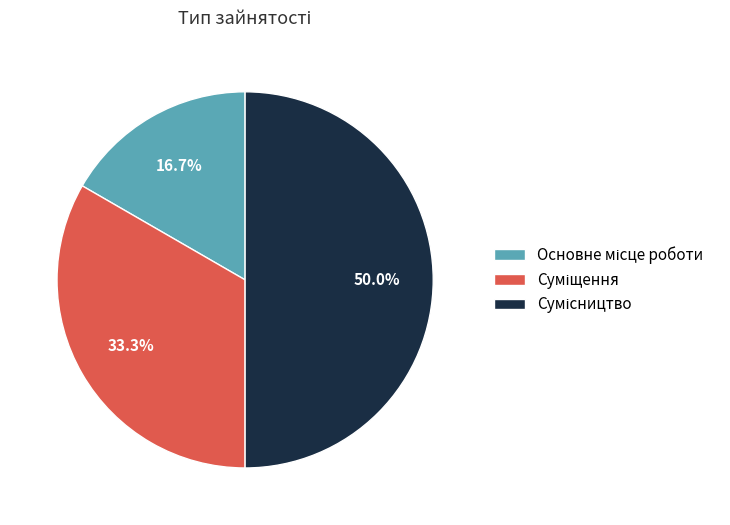

Count the number of slices in the pie.

3